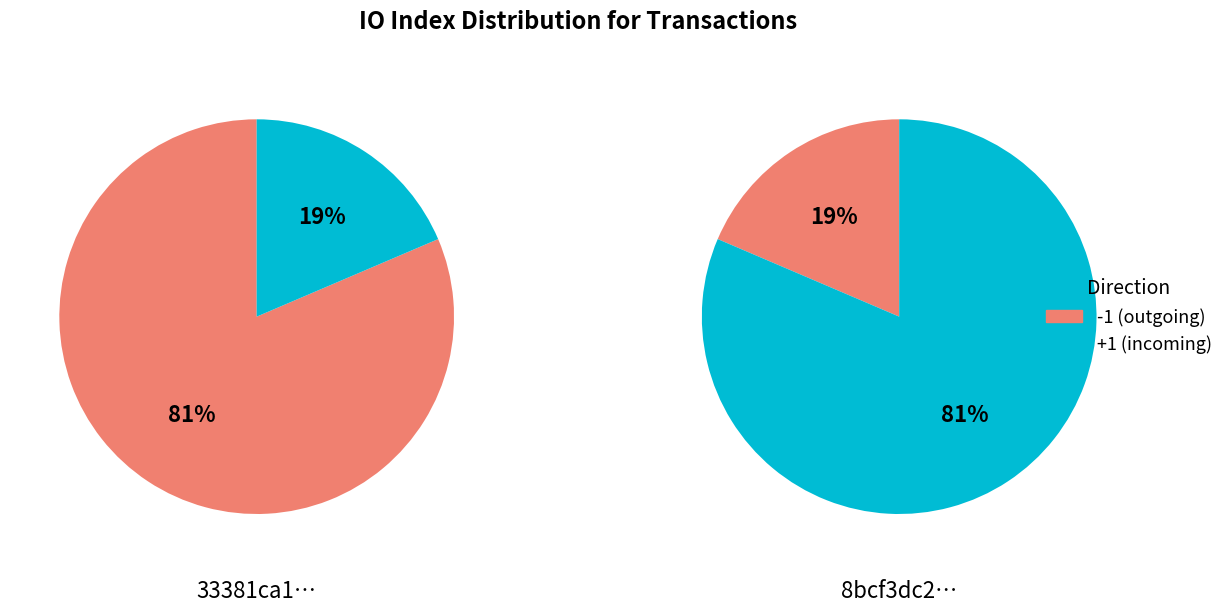

To the nearest percent, what is the average slice percentage?

50%